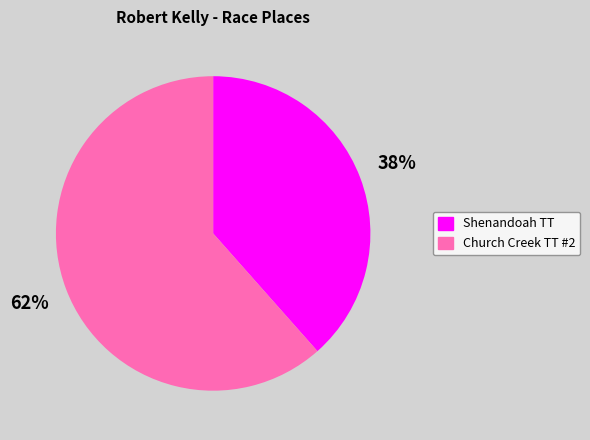

To the nearest percent, what is the average slice percentage?

50%